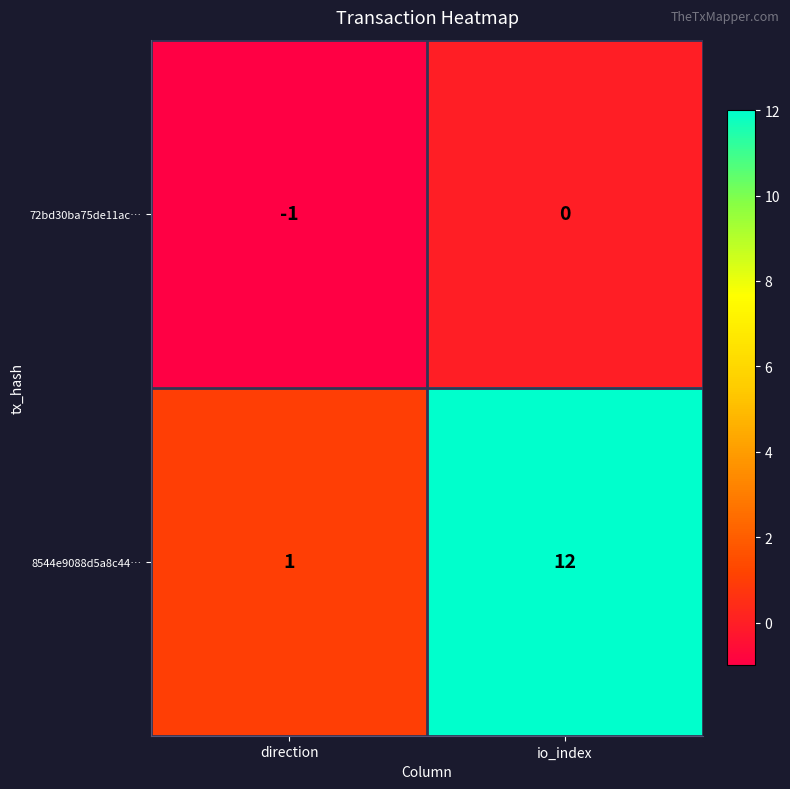

At which category is the sum across all series the highest?

io_index